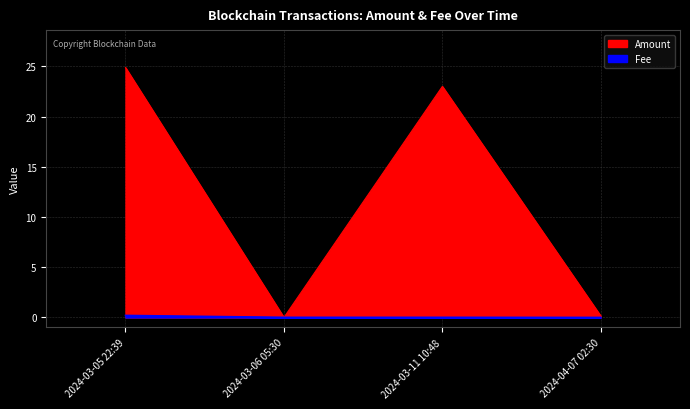

How many data points does each series have?

4